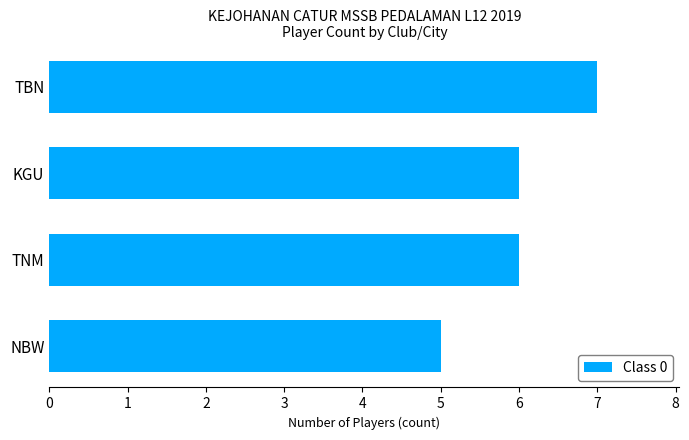

What is the sum of all values?

24